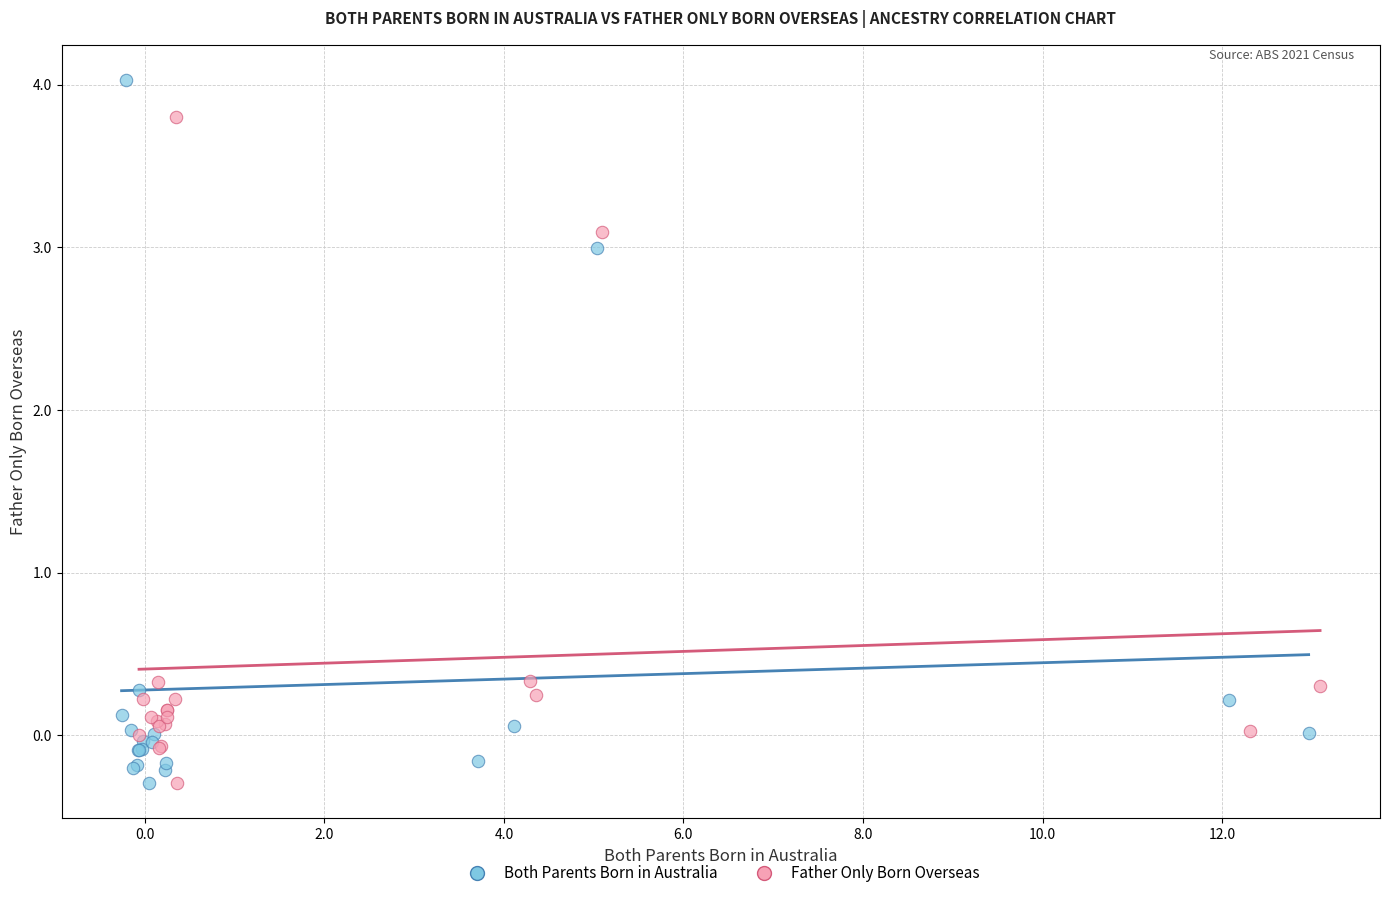

Which series has the largest Y range (max minus min)?

Both Parents Born in Australia